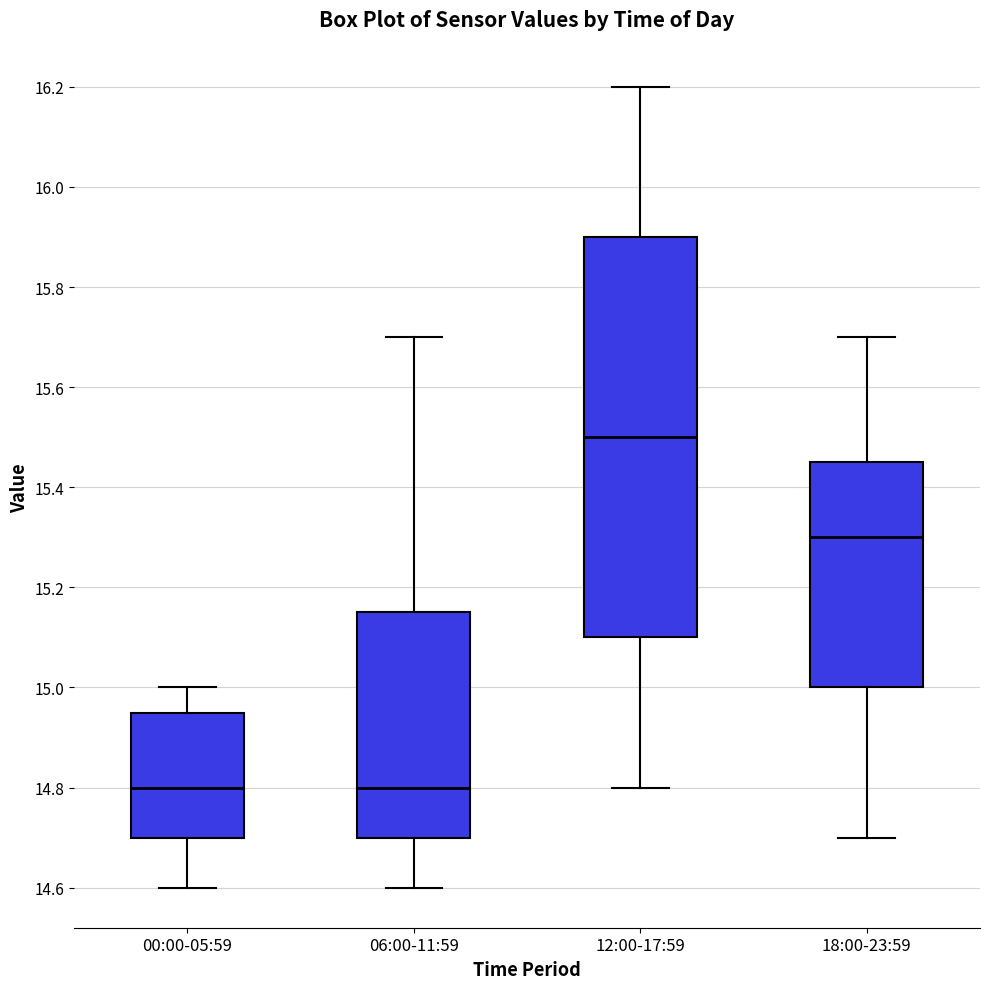

Reading left to right, transcribe this box plot: for each box, give where its median line is, the range the box spans, and where its two whiskers end, as read against the y-axis. The values are not printed on the chart, so give them approximately, as read against the axis.

00:00-05:59: median 14.80, box 14.70 to 14.96, whiskers 14.60 to 15.00
06:00-11:59: median 14.80, box 14.70 to 15.16, whiskers 14.60 to 15.70
12:00-17:59: median 15.50, box 15.10 to 15.90, whiskers 14.80 to 16.20
18:00-23:59: median 15.30, box 15.00 to 15.46, whiskers 14.70 to 15.70